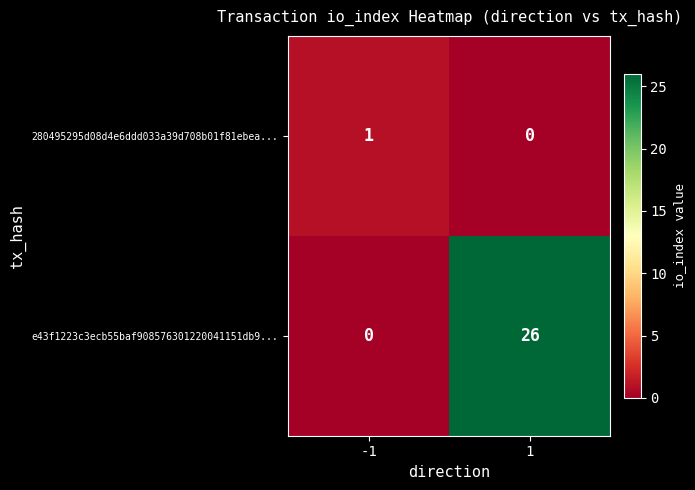

Reading right to left, list all the values displayed in this chart.

280495295d08d4e6ddd033a39d708b01f81ebea...: 1=0	-1=1
e43f1223c3ecb55baf908576301220041151db9...: 1=26	-1=0